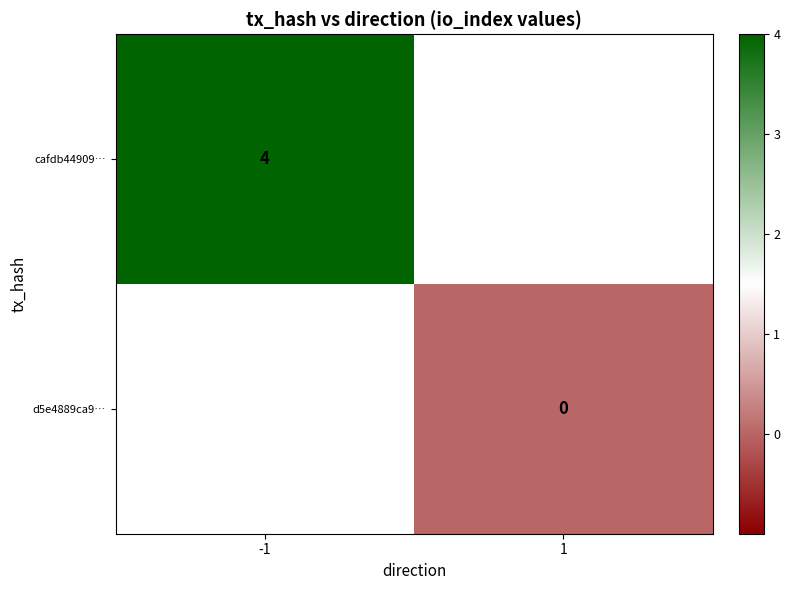

The cafdb44909… series shows 7 at -1. True or false?

False